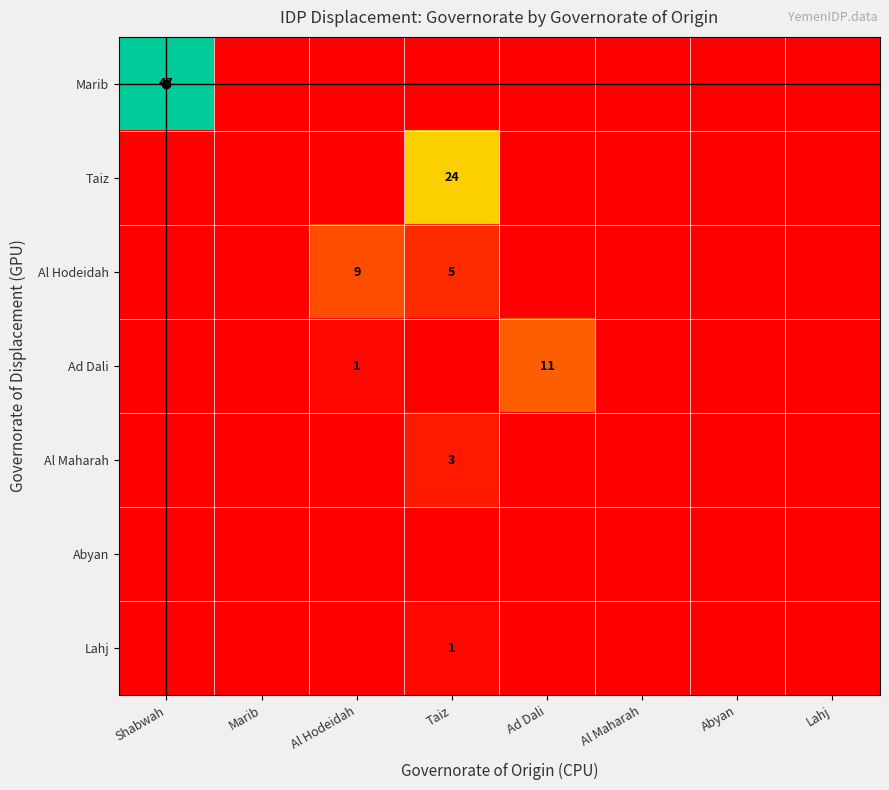

True or false: Ad Dali has a value of 11 at Ad Dali.

True